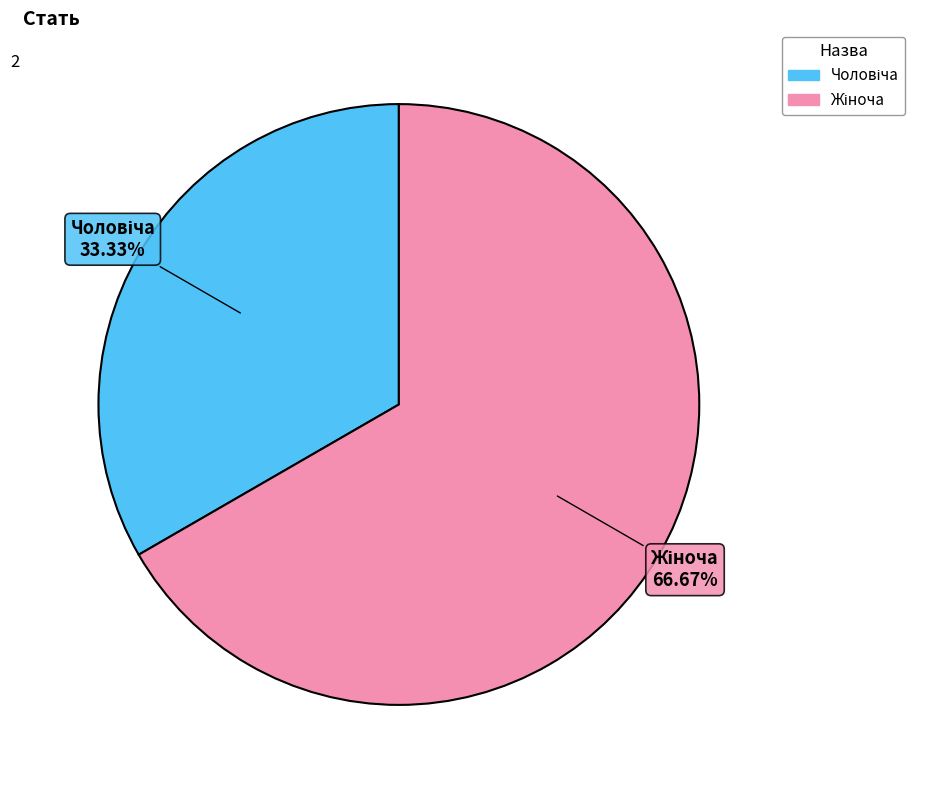

Is there any slice that represents more than half of the pie?

Yes